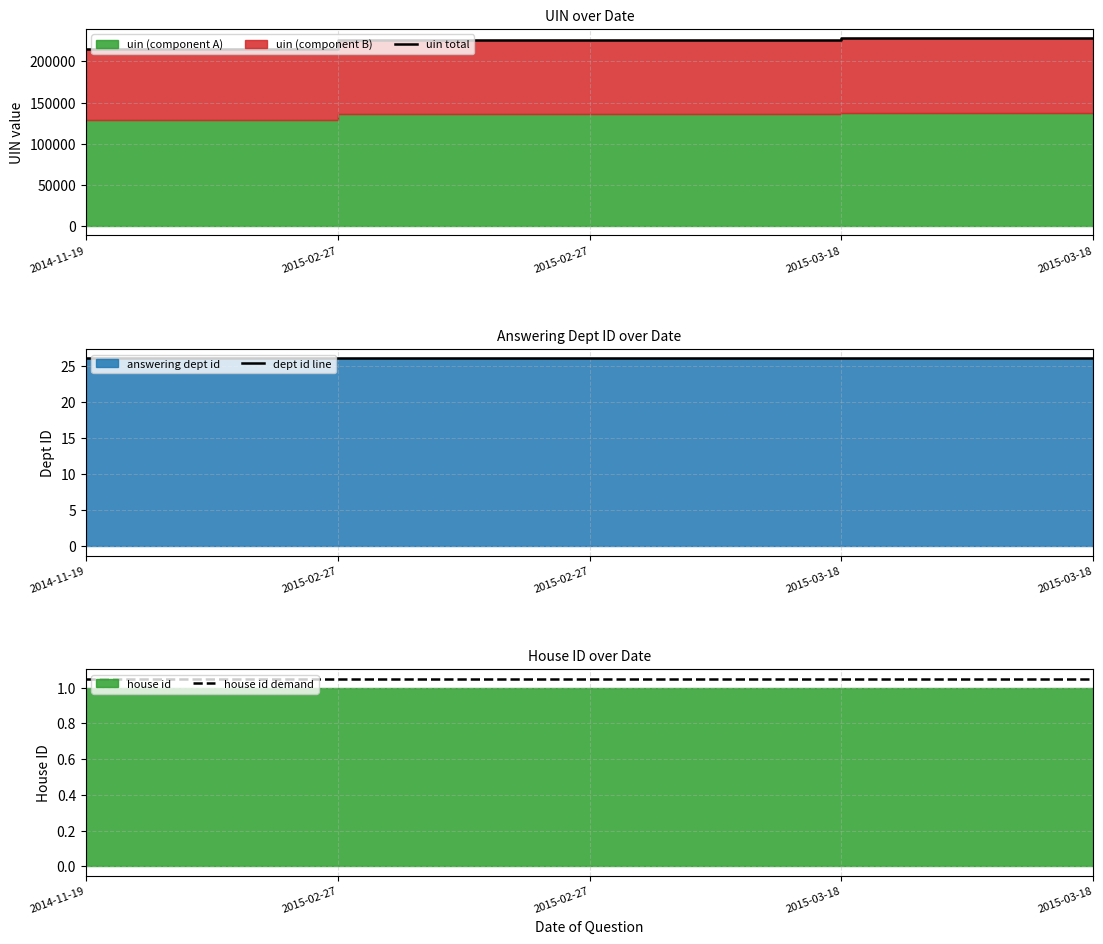

True or false: house id demand and dept id line cross at least once.

False